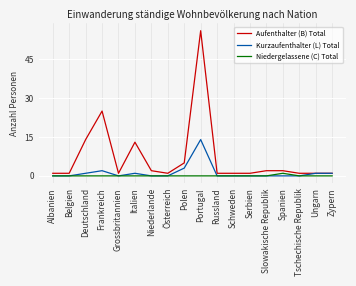

Does the chart have visible grid lines?

Yes